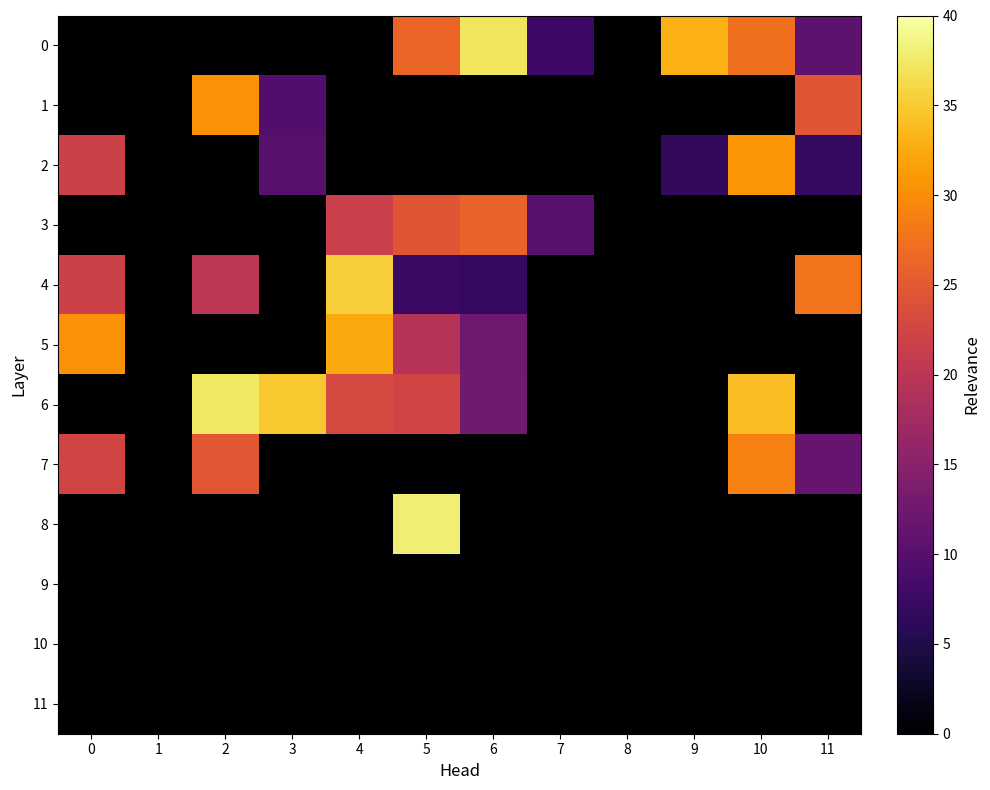

At how many categories does at least one series exceed 8?

10